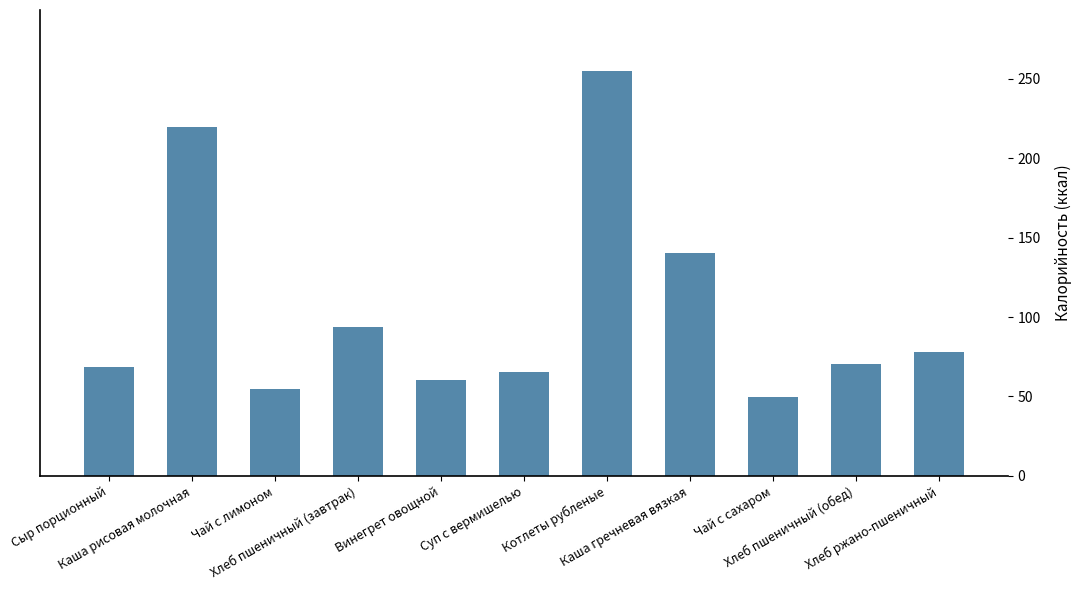

Which label corresponds to the smallest value in the chart?

Чай с сахаром